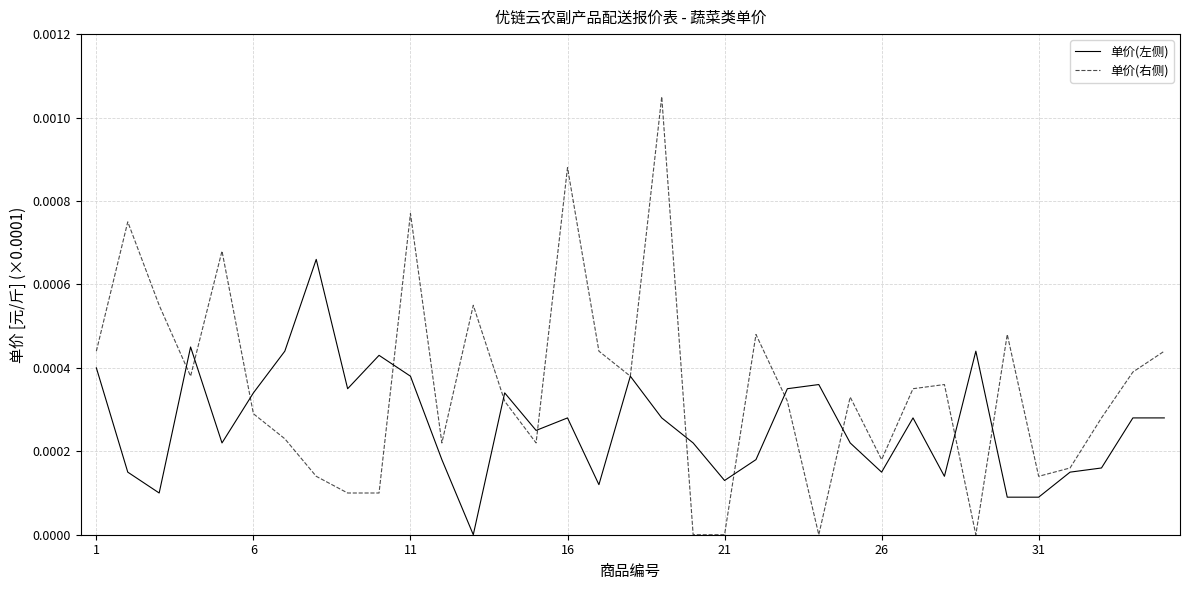

Which series has the widest spread of values?

单价(右侧)